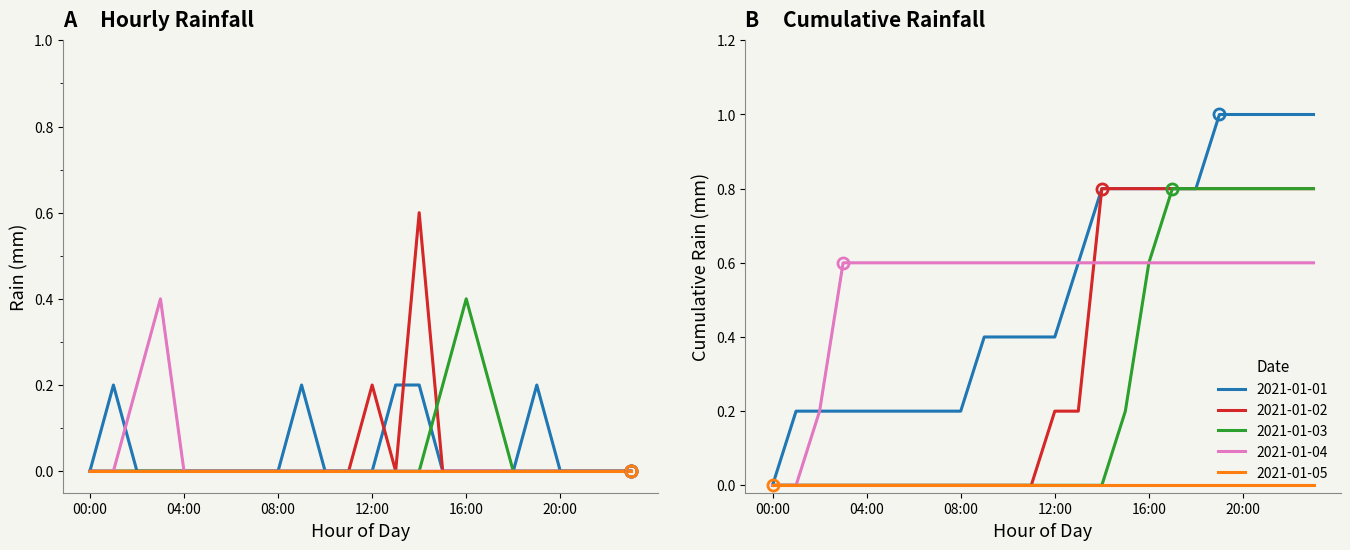

At which category is the sum across all series the highest?

14:00